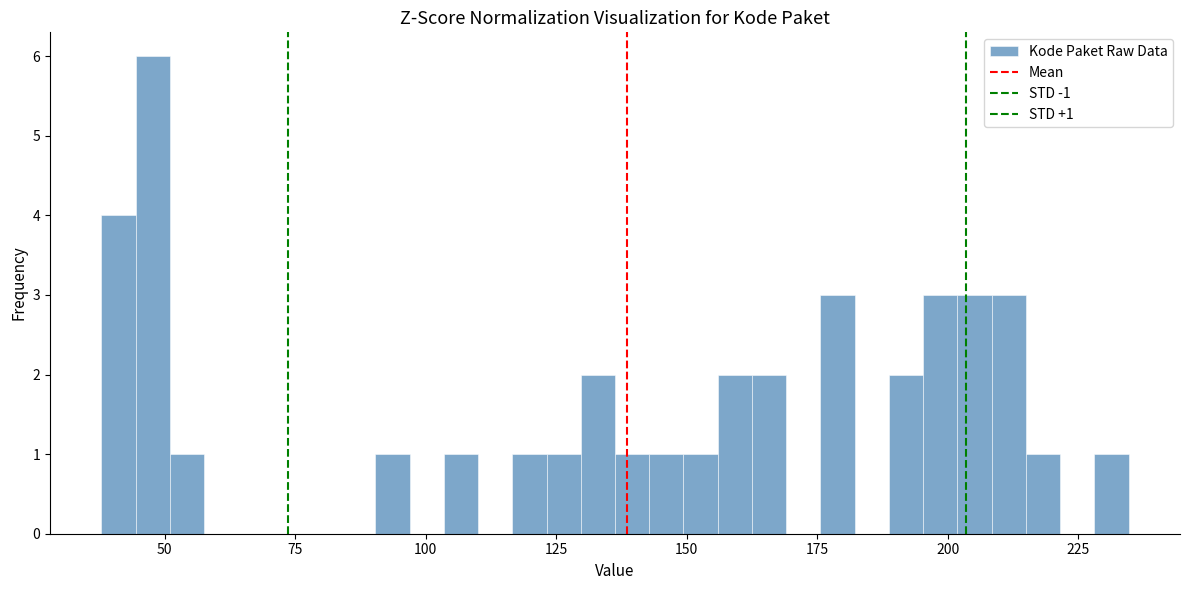

Read against the x-axis, roughly where is the centre of the tallest bar?

50